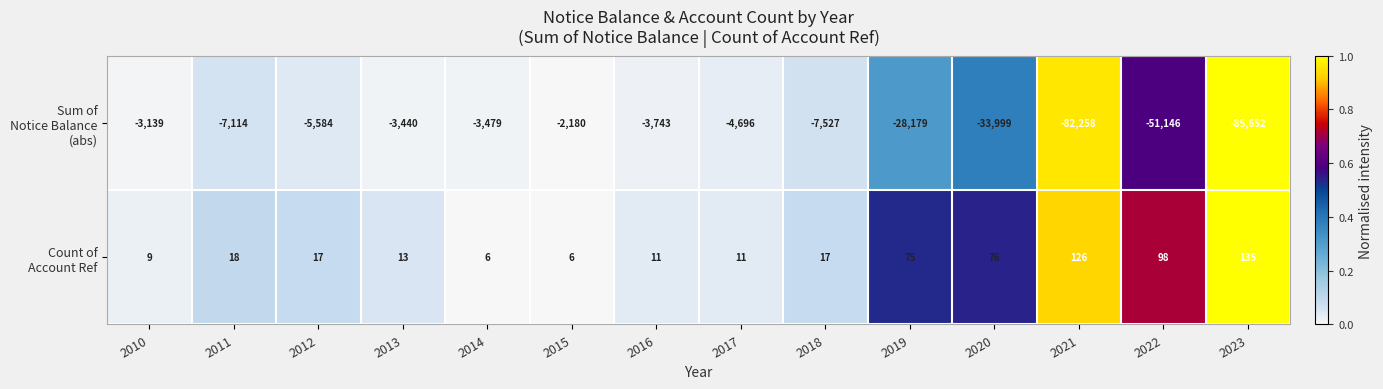

At which category is the sum across all series the highest?

2015